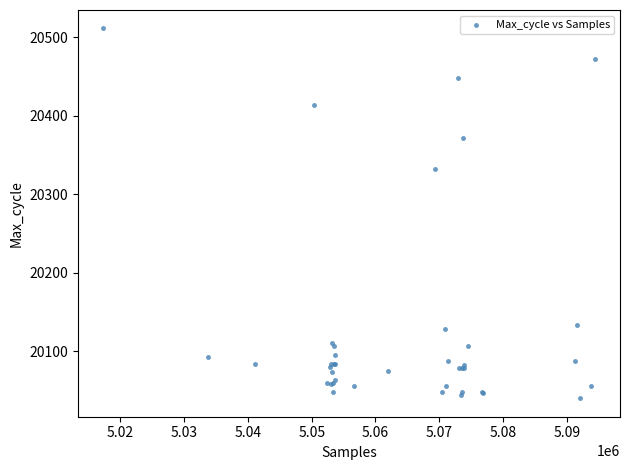

What Y value in the scatter plot is closest to 20275?

20332